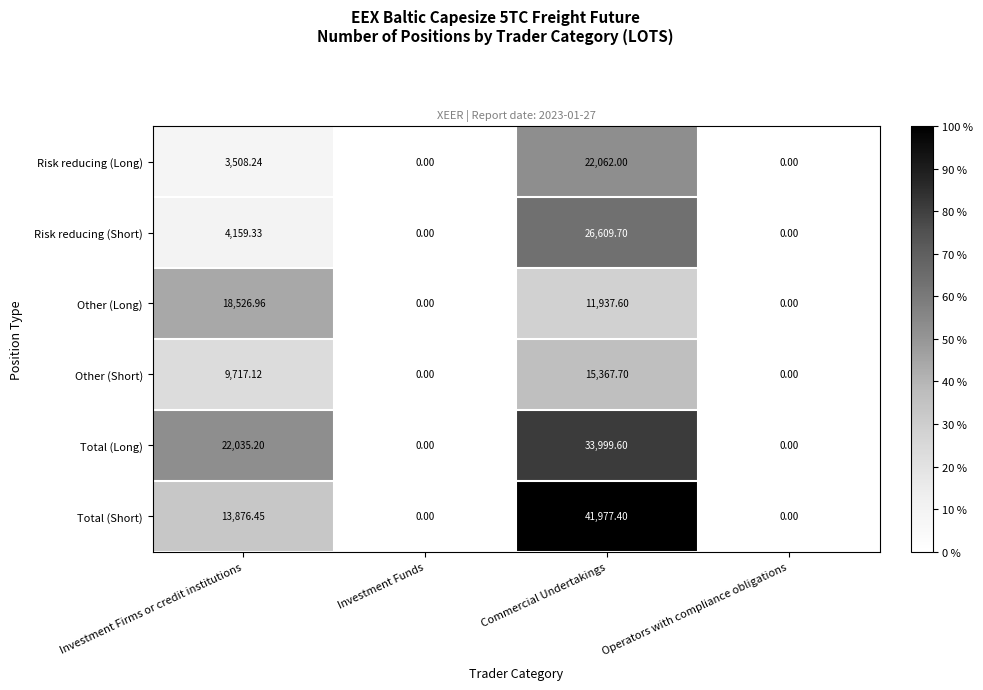

Which category has the highest value in the Total (Long) series?

Commercial Undertakings